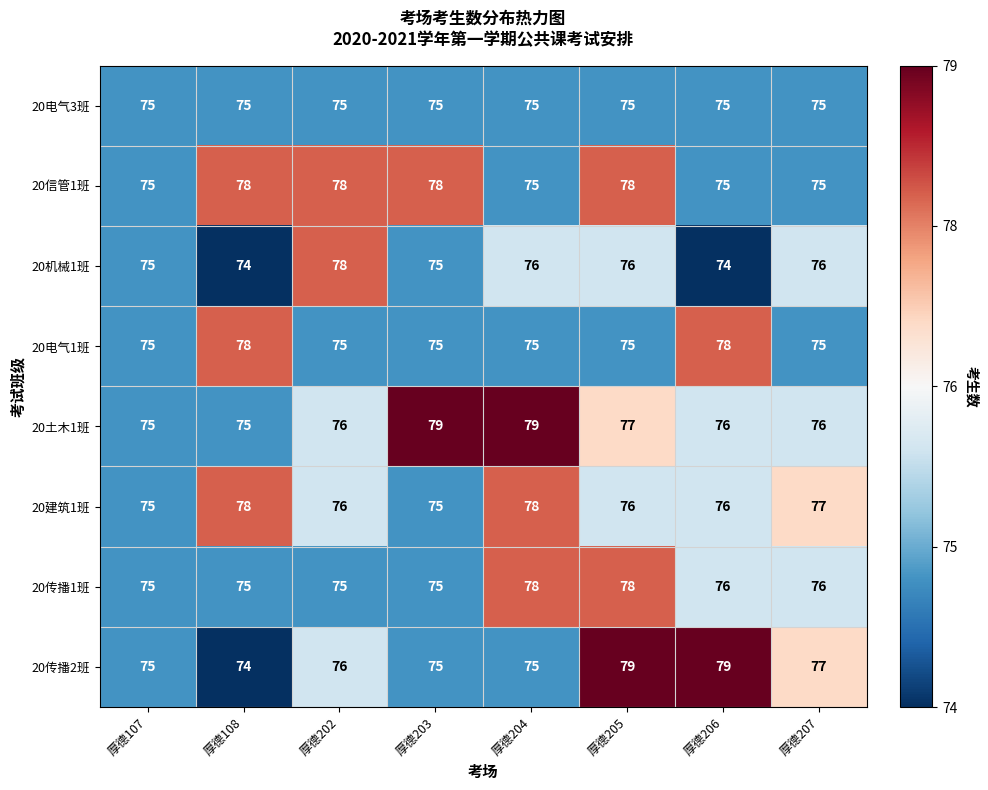

Which series has the largest range (max minus min)?

20传播2班